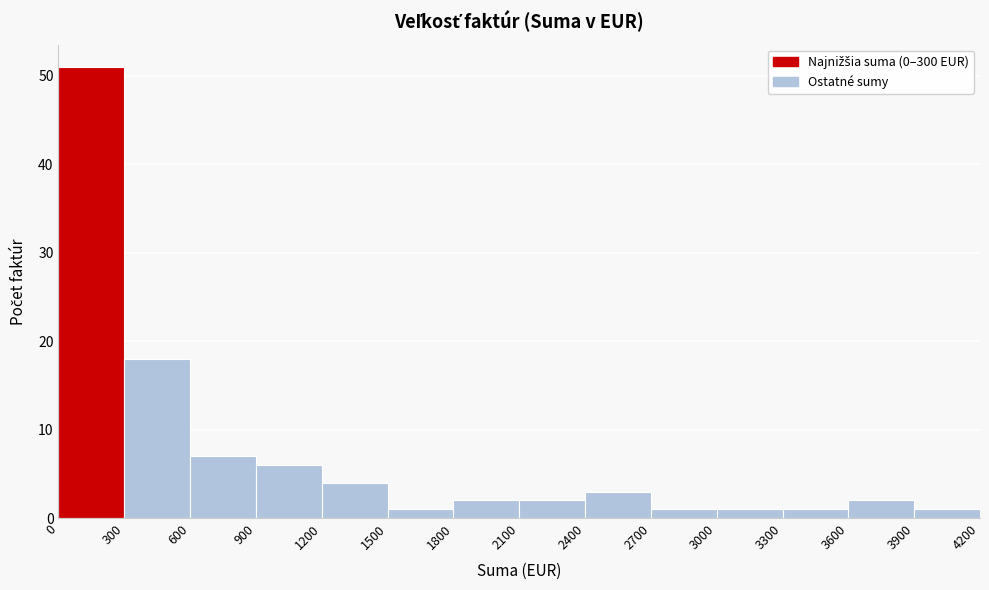

Over which range of the x-axis is the bar tallest?

0 to 300